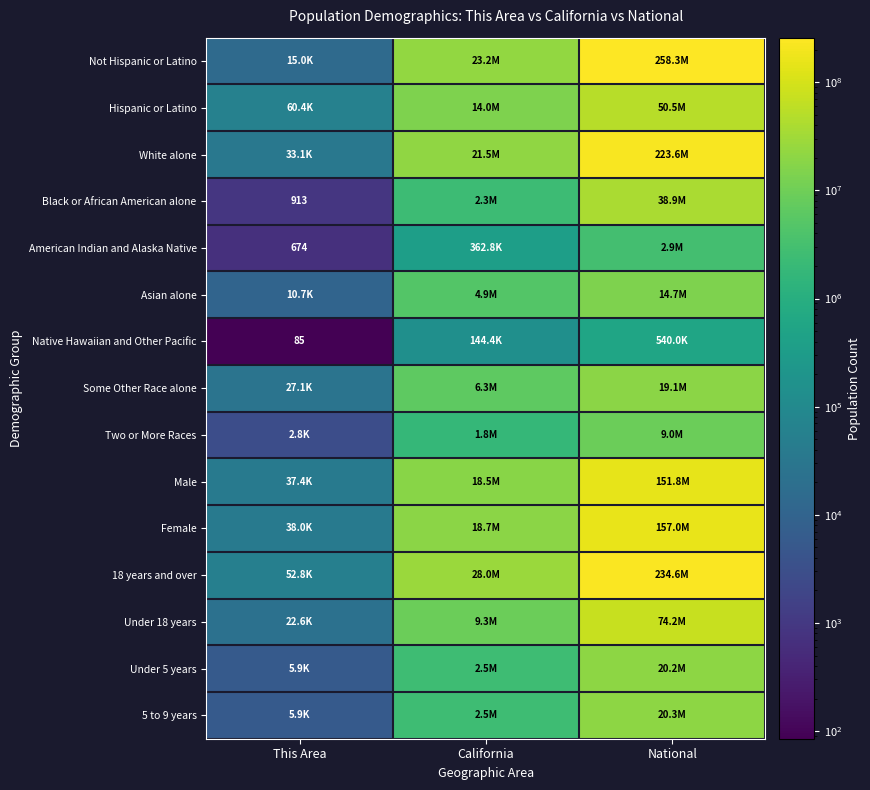

At This Area, list the series in order from smallest to largest.

Native Hawaiian and Other Pacific, American Indian and Alaska Native, Black or African American alone, Two or More Races, Under 5 years, 5 to 9 years, Asian alone, Not Hispanic or Latino, Under 18 years, Some Other Race alone, White alone, Male, Female, 18 years and over, Hispanic or Latino